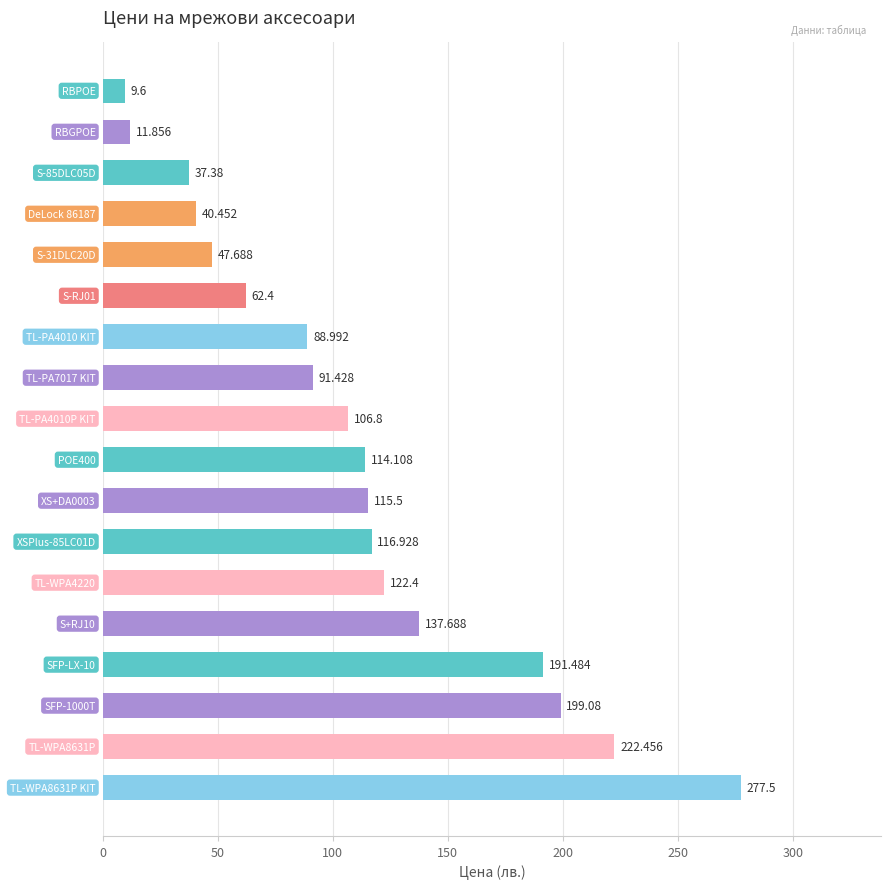

How many data points are less than 114?

9